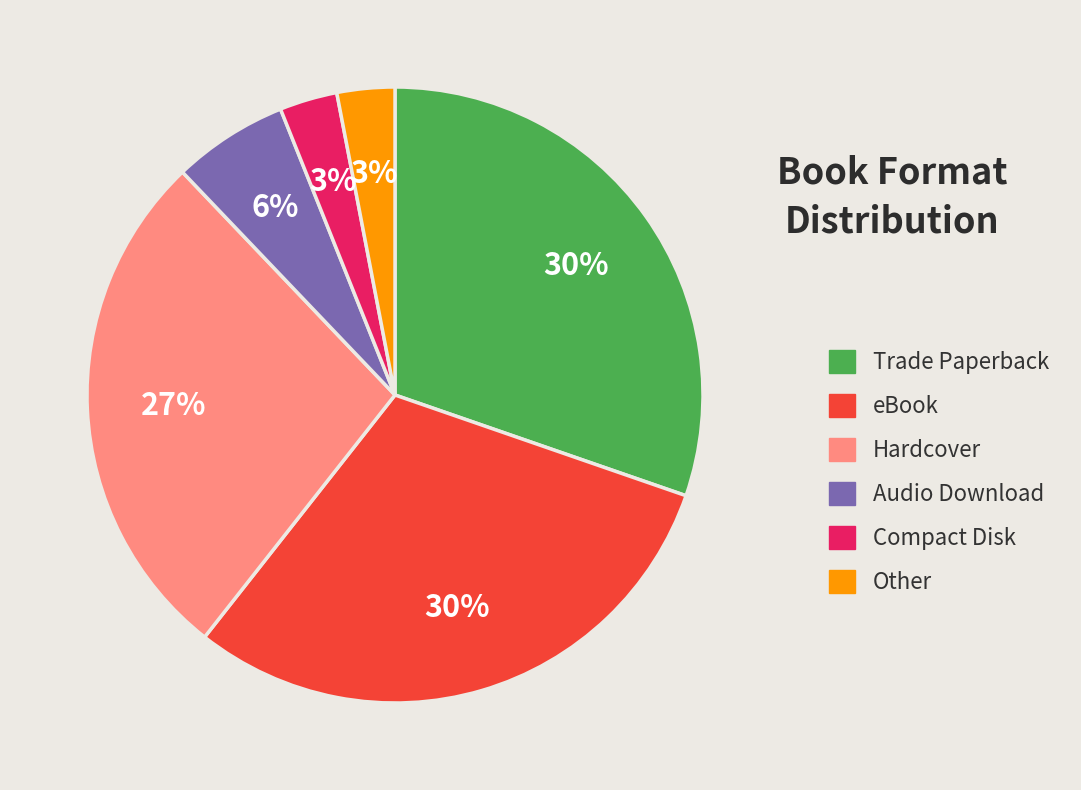

Is the sum of Audio Download and Hardcover greater than half?

No